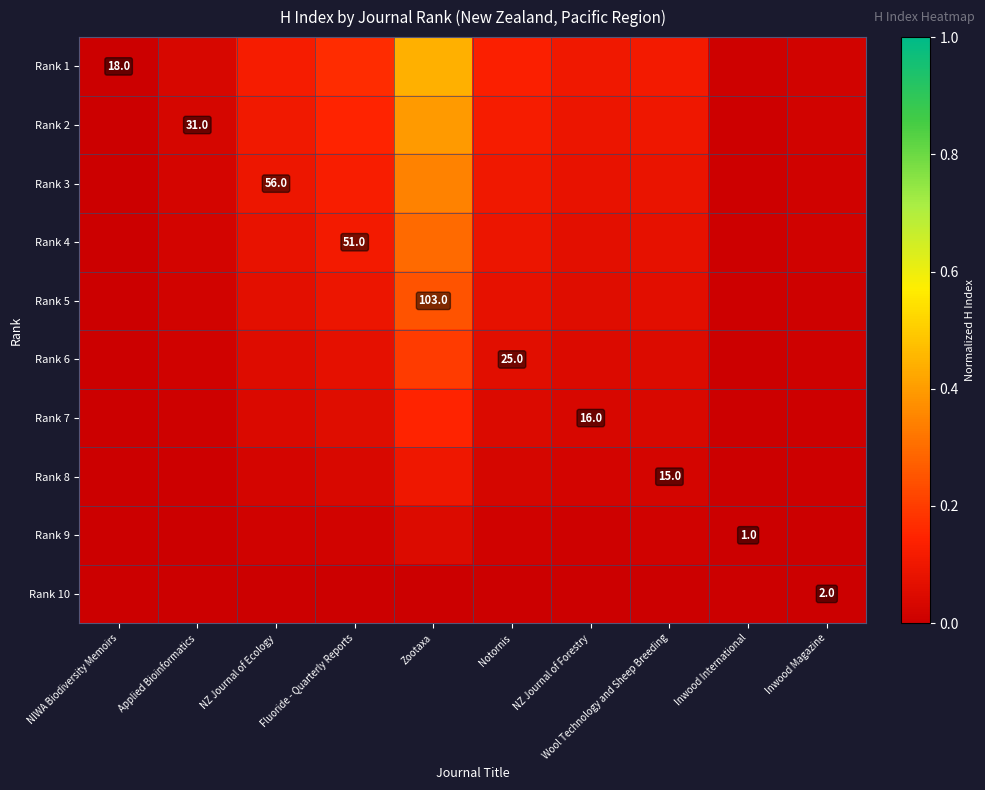

What is the spread (max minus min) of values at NZ Journal of Ecology?

0.1